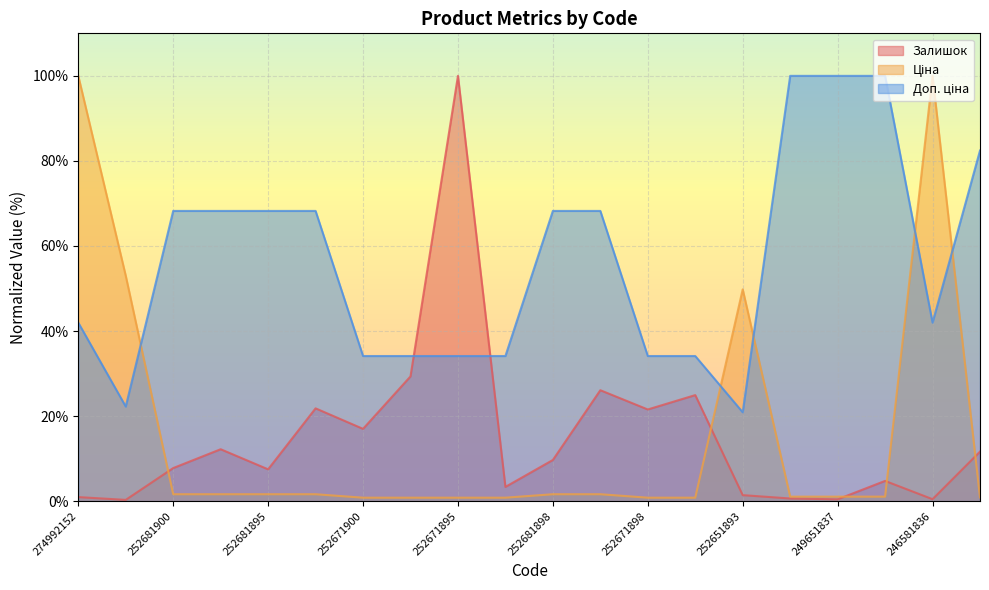

How many lines are shown in the chart?

3